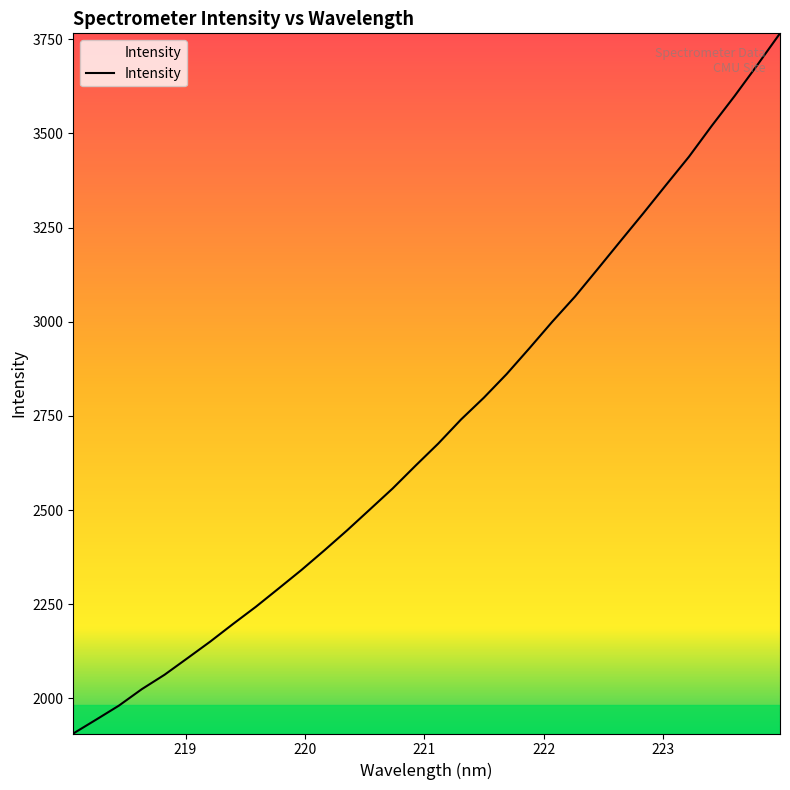

What is the minimum value shown in the chart?

1906.9